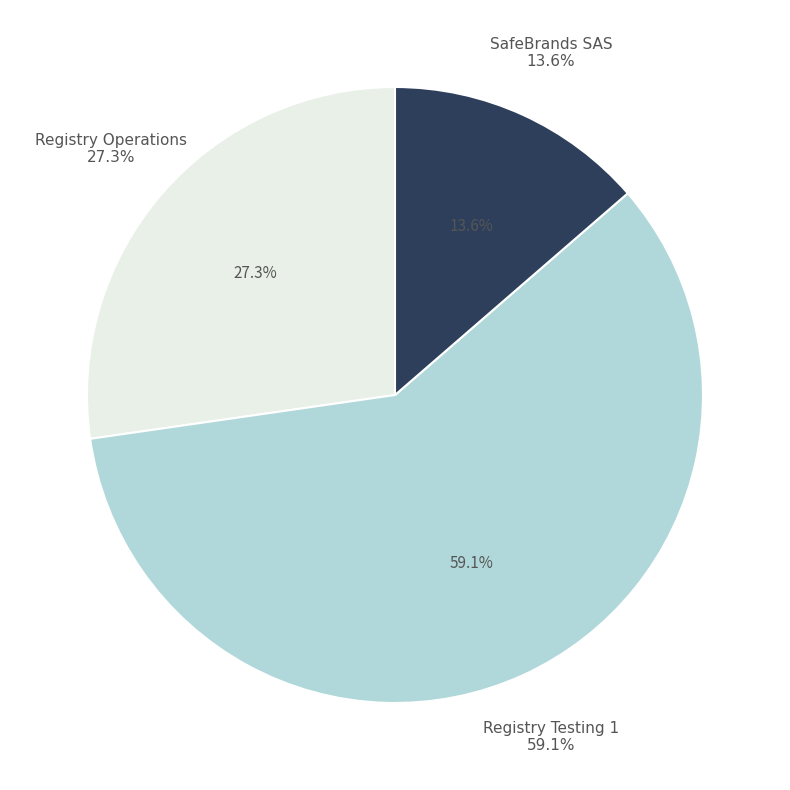

How many slices are in this pie chart?

3